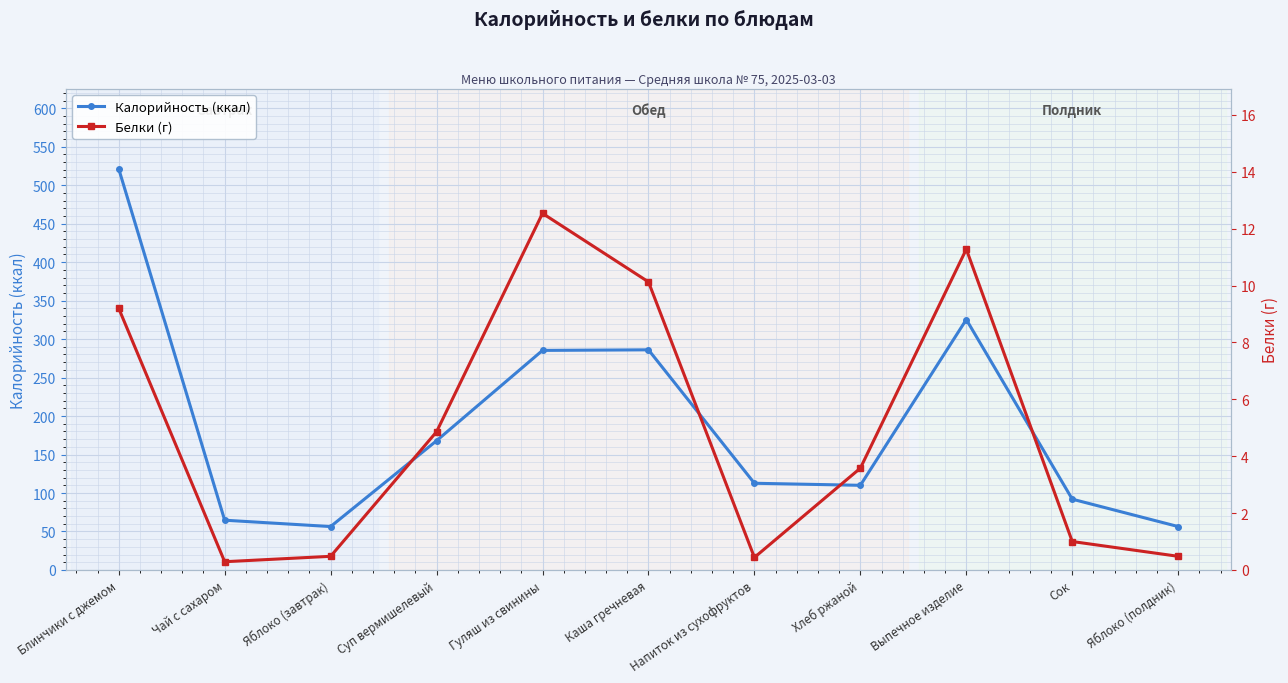

Where is Белки (г) nearest to the value 6?

Суп вермишелевый